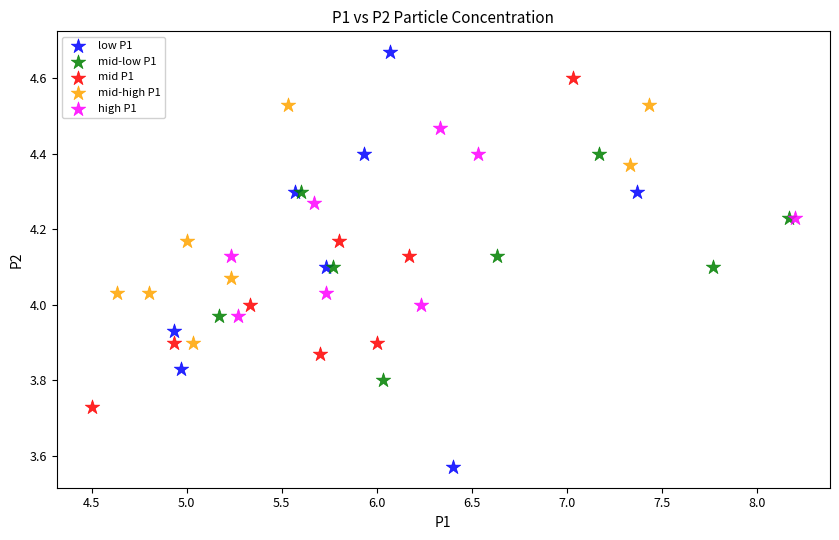

Which series has the widest spread of Y values?

low P1